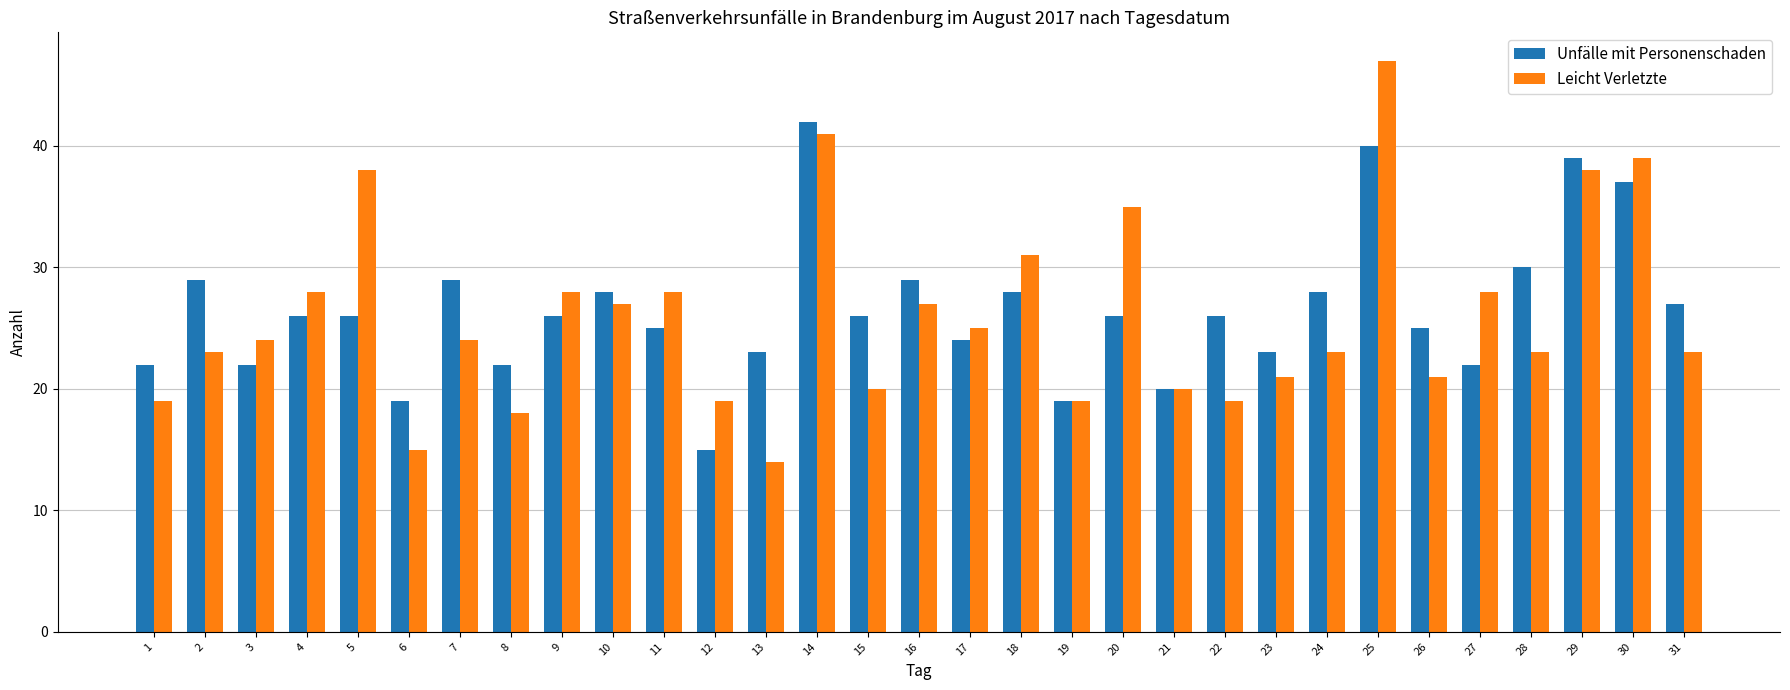

Is it true that Leicht Verletzte equals 60 at 20?

False